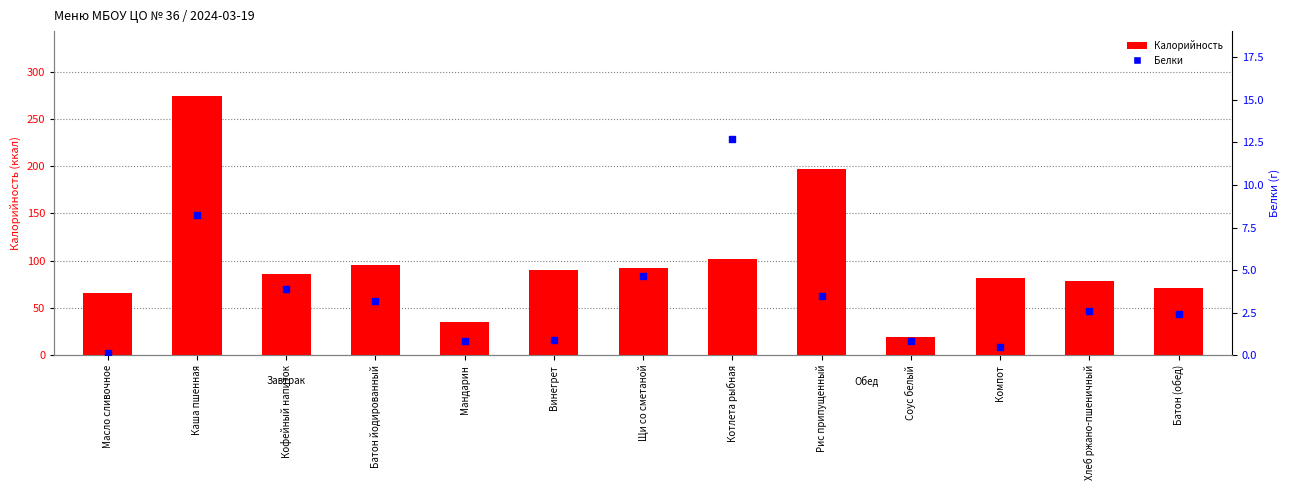

At which category is the sum across all series the highest?

Каша пшенная